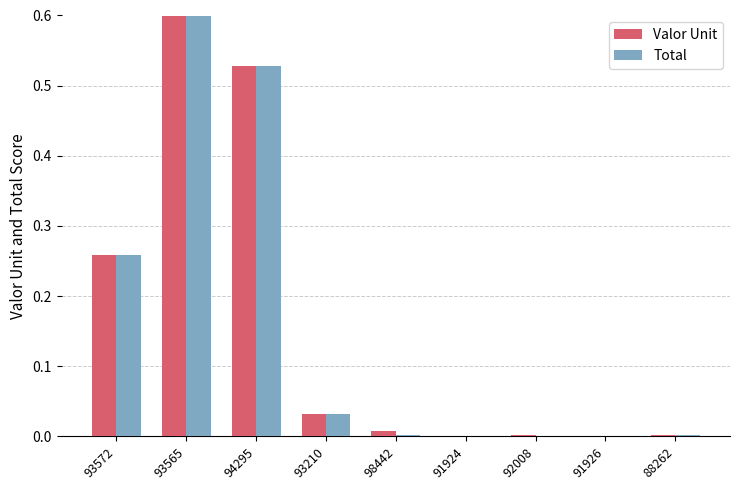

At which category does the chart reach its minimum across all series?

91924